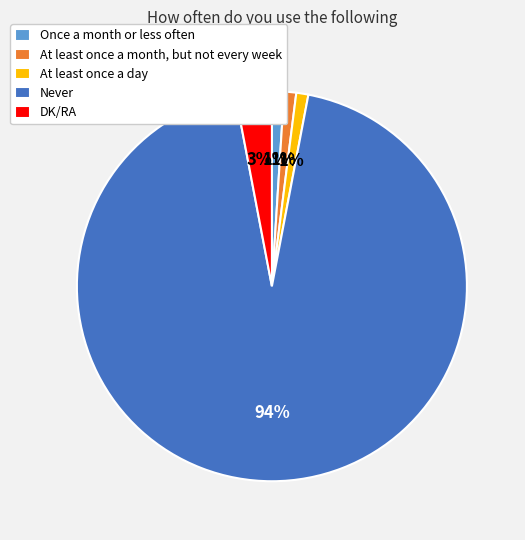

True or false: At least once a day accounts for 11% of the total.

False